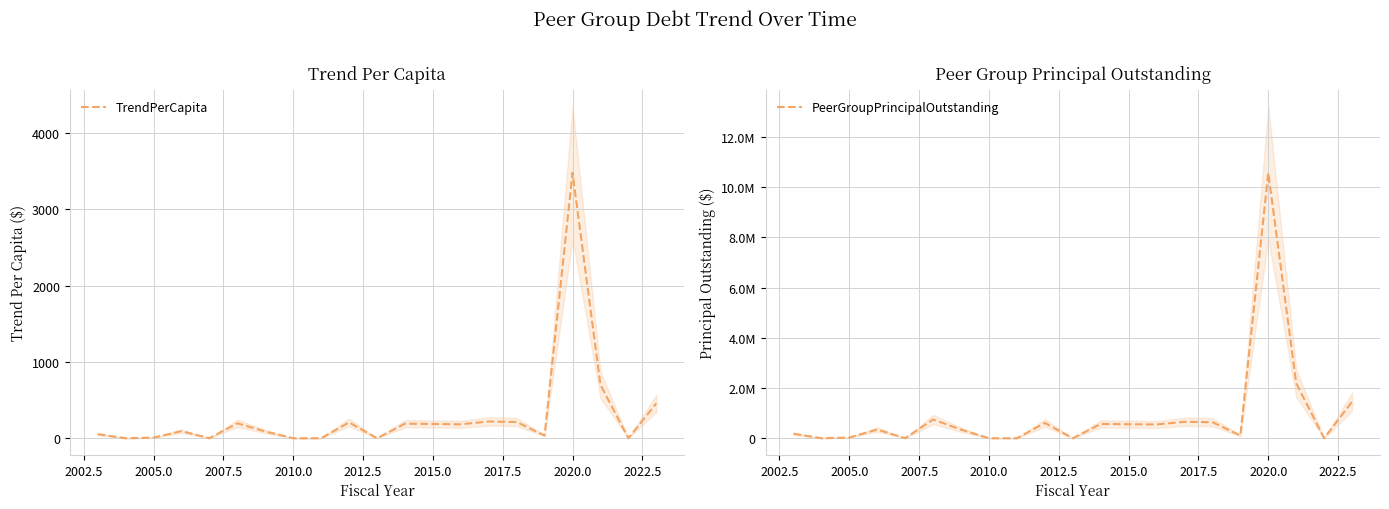

At which label does TrendPerCapita reach its peak?

2020.0